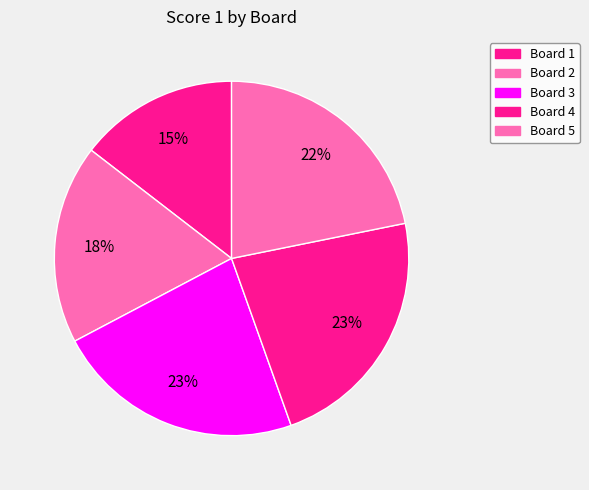

How many segments does this pie chart have?

5